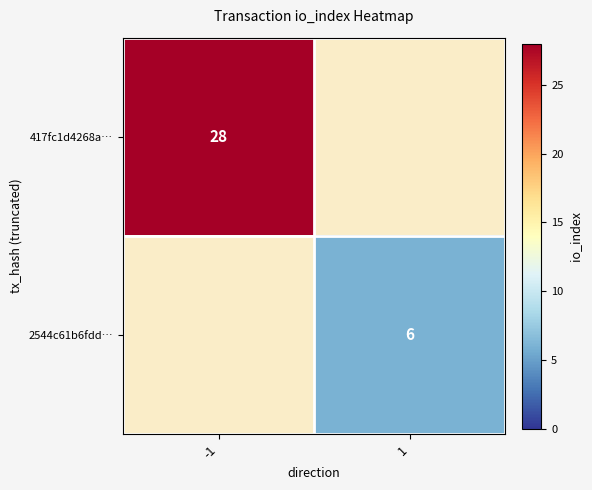

The 2544c61b6fdd… series shows 2 at 1. True or false?

False